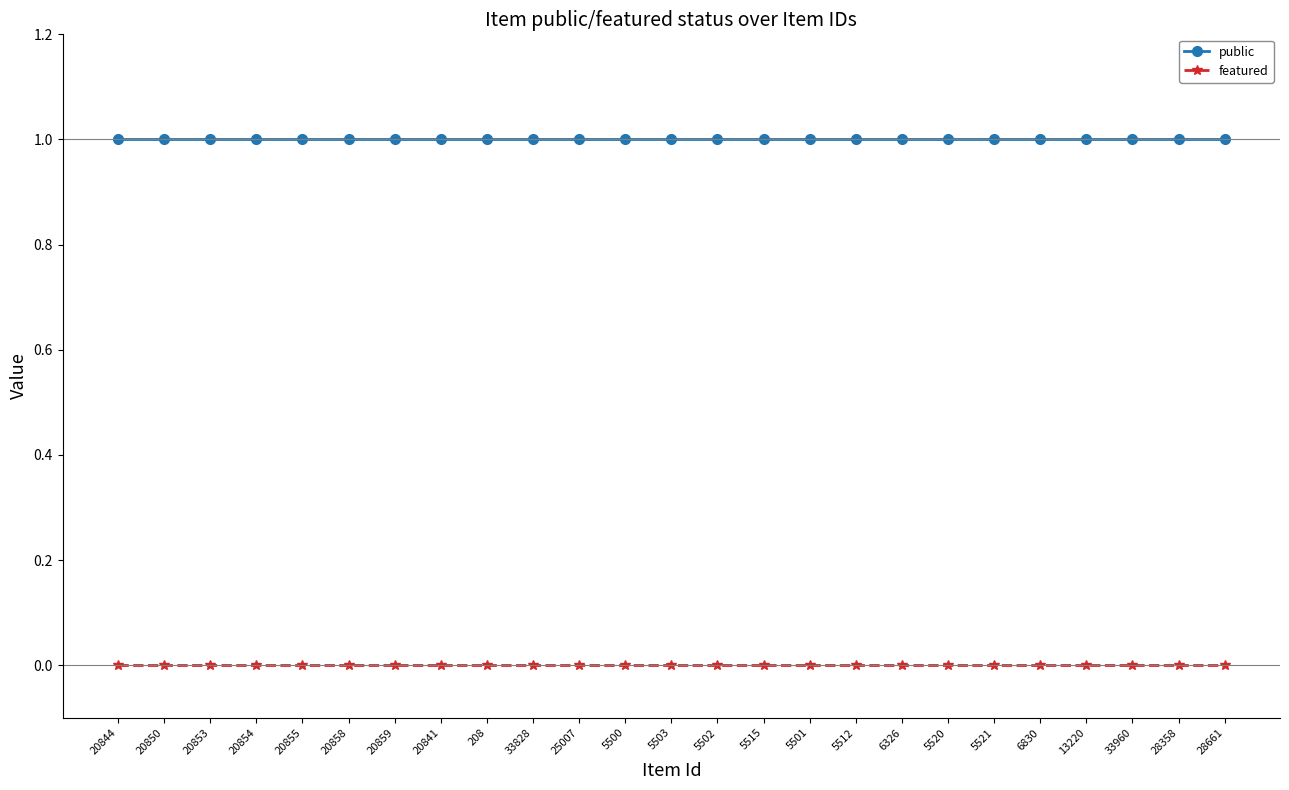

What position from the right is 6830?

5